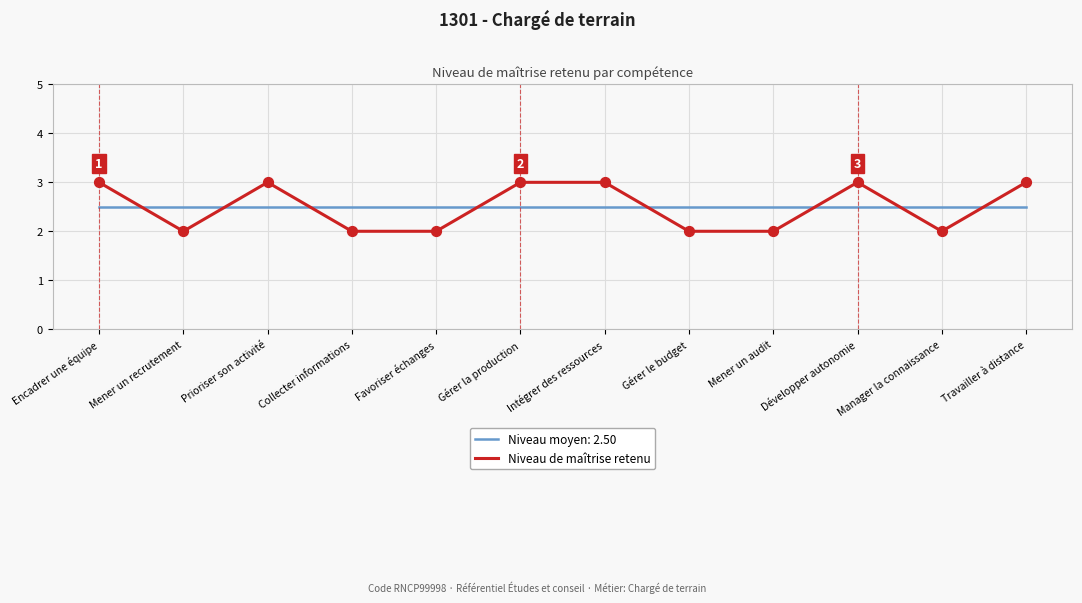

Between Manager la connaissance and Travailler à distance, which series saw the biggest shift?

Niveau de maîtrise retenu